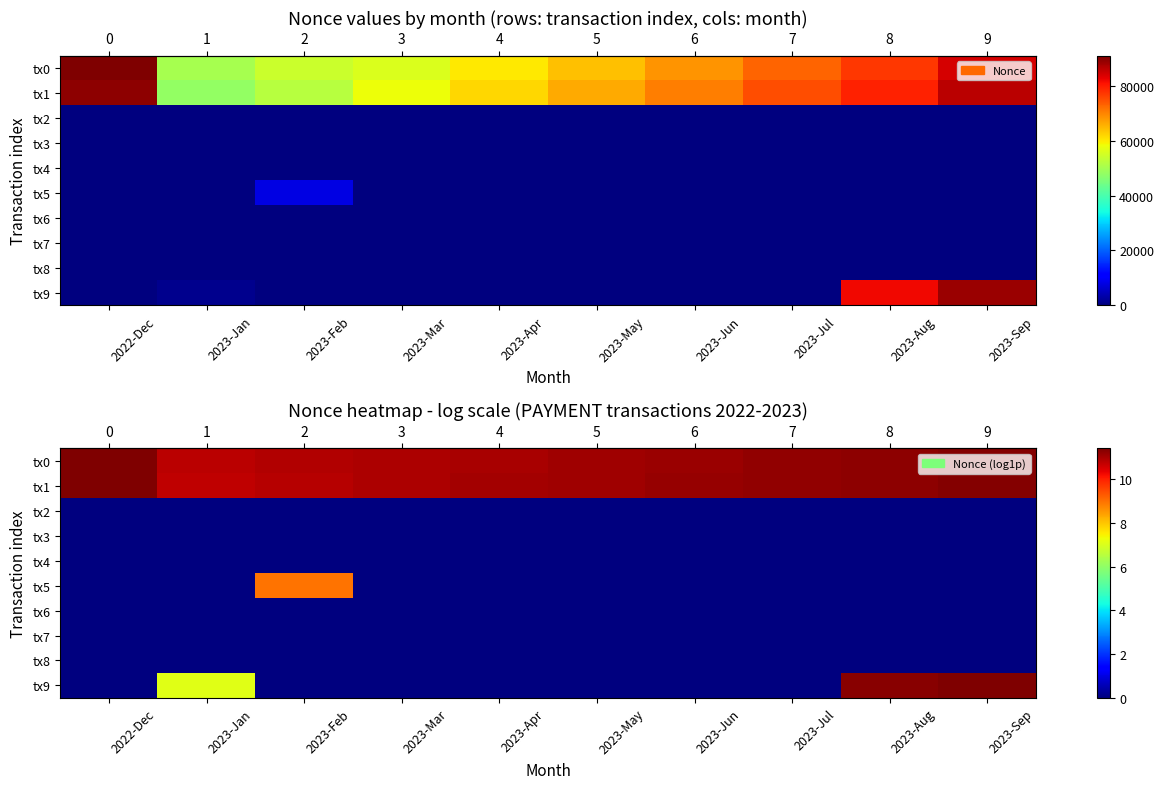

Which category has the lowest value in the row_0 series?

2023-Jan